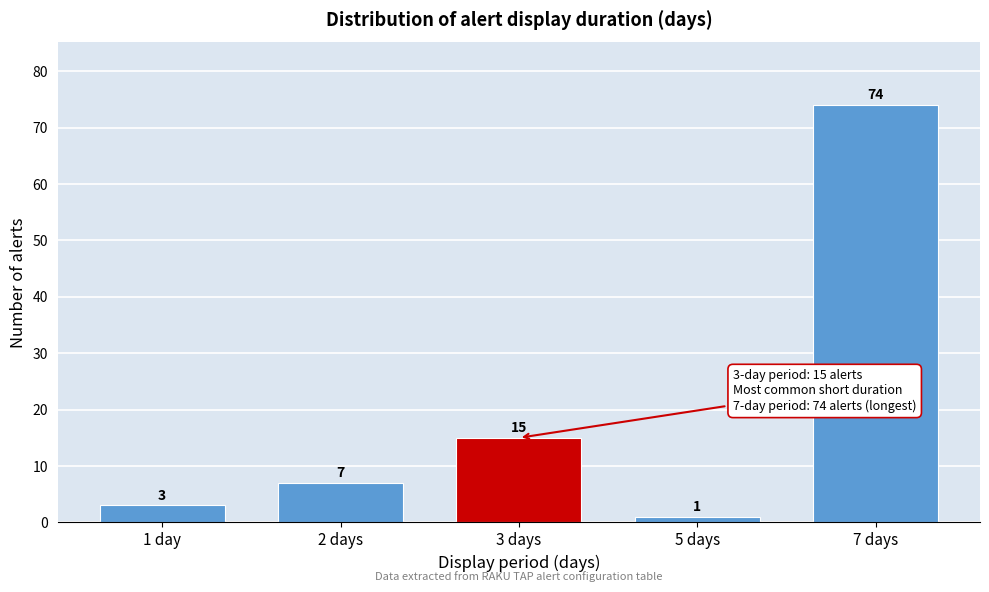

Reading left to right, list all the values displayed in this chart.

1 day=3	2 days=7	3 days=15	5 days=1	7 days=74